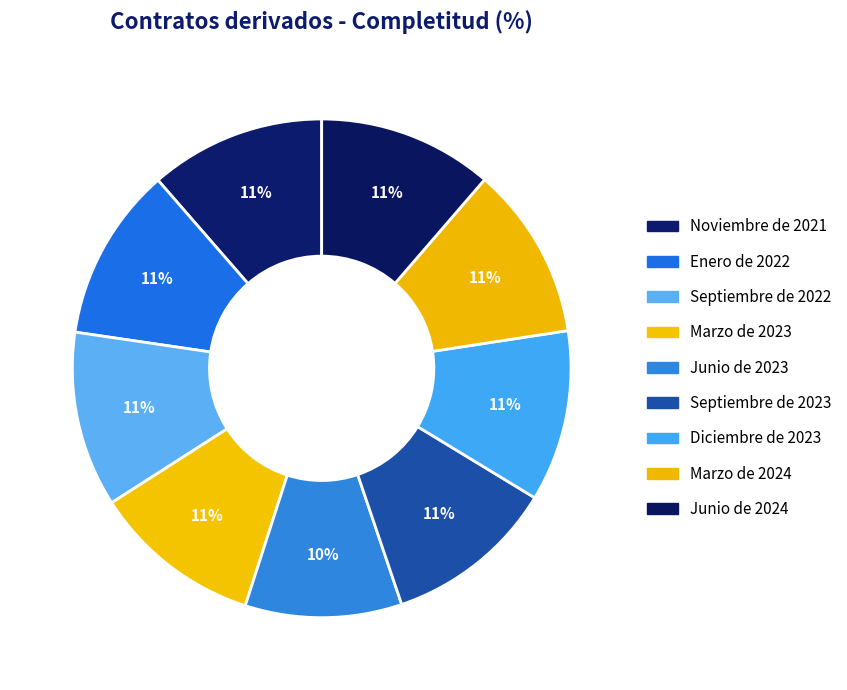

To the nearest percent, what is the difference between the Diciembre de 2023 and Junio de 2023 slice percentages?

1%